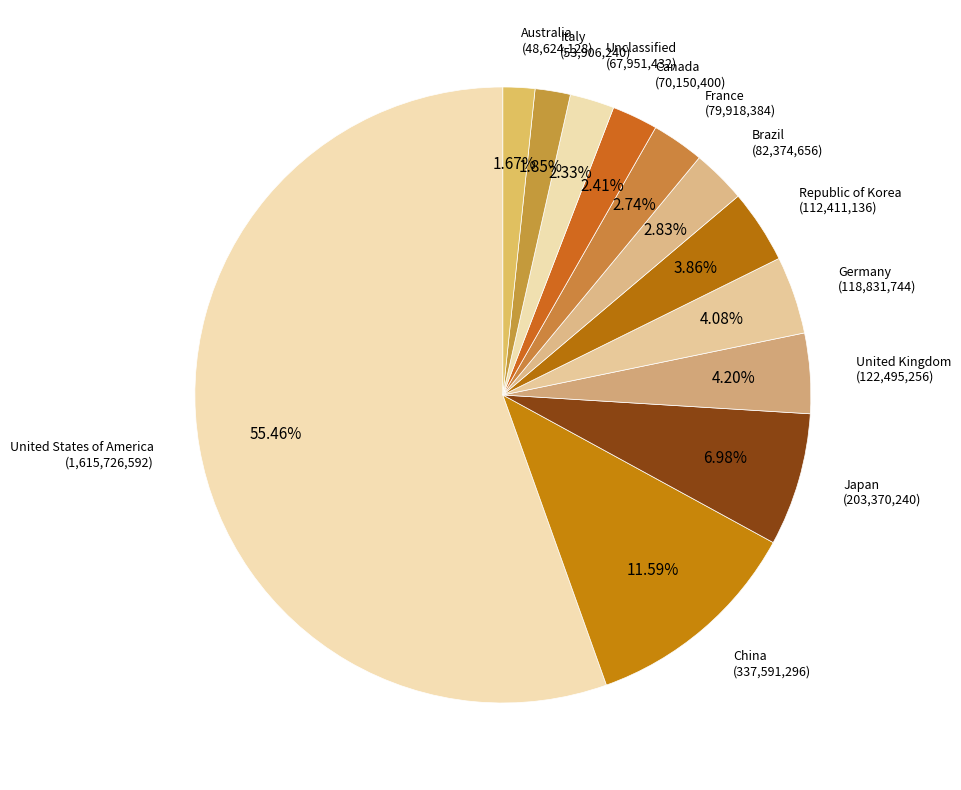

What percentage do Republic of Korea and Brazil together represent?

6.7%